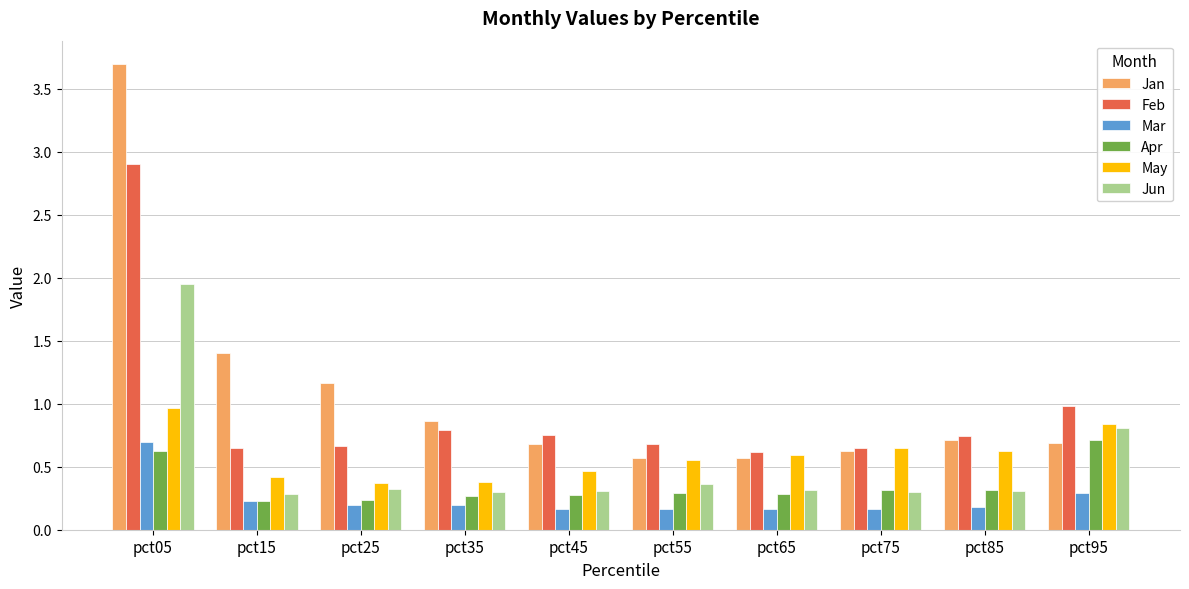

Are the bars grouped side by side (vs. stacked)?

Yes